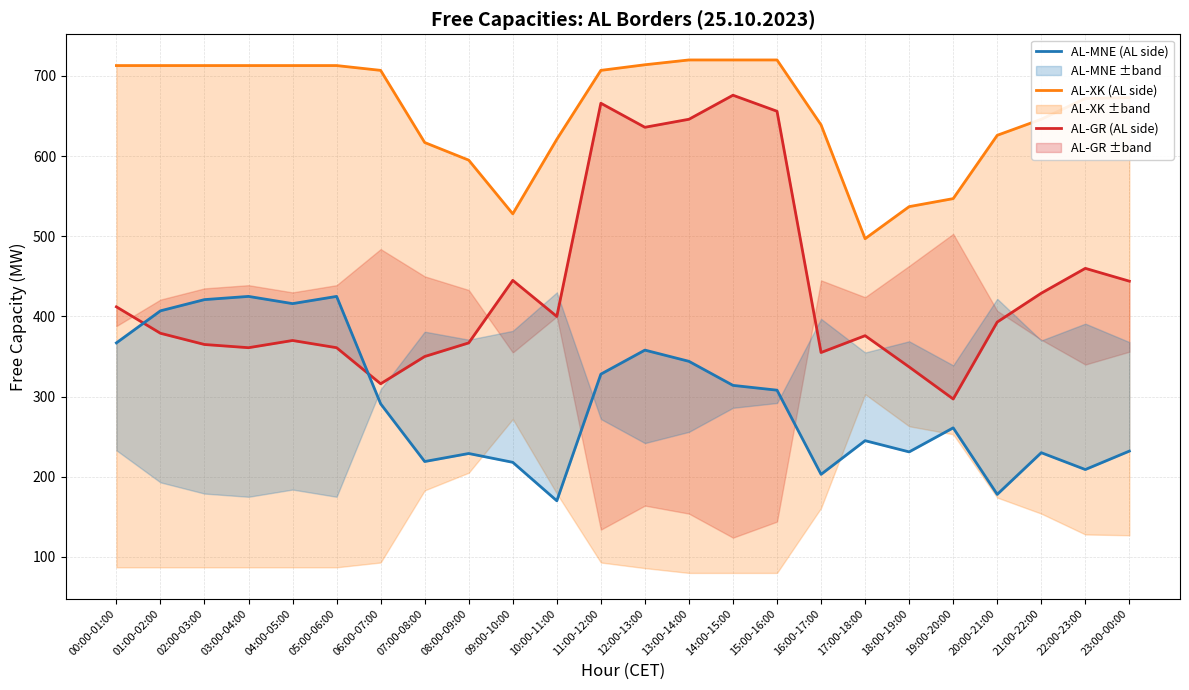

At how many categories does at least one series exceed 380?

24